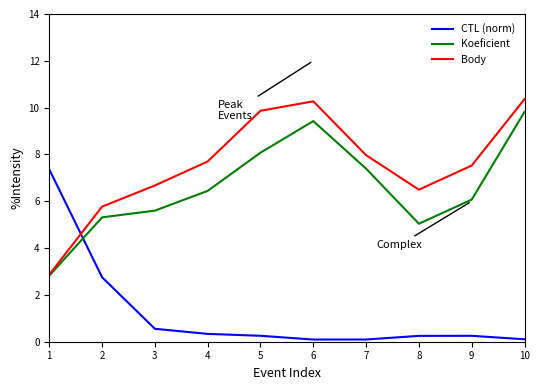

Is it true that Koeficient equals 1.4 at 9?

False